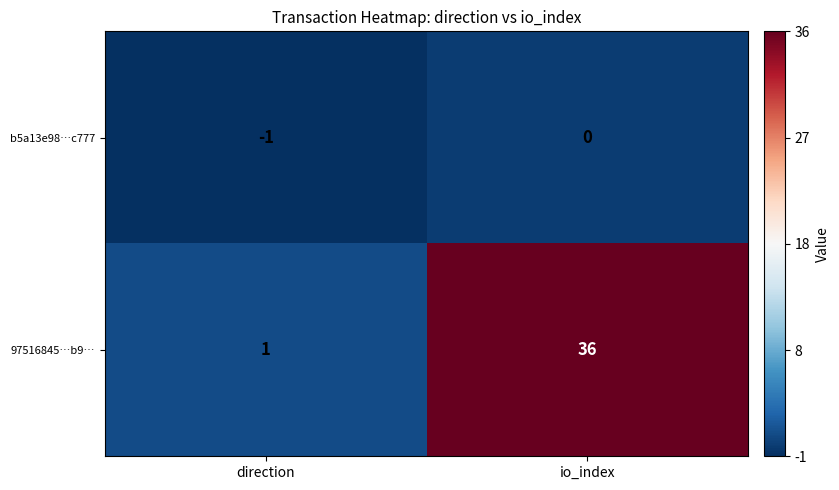

Which series has the largest total across all categories?

97516845…b9…